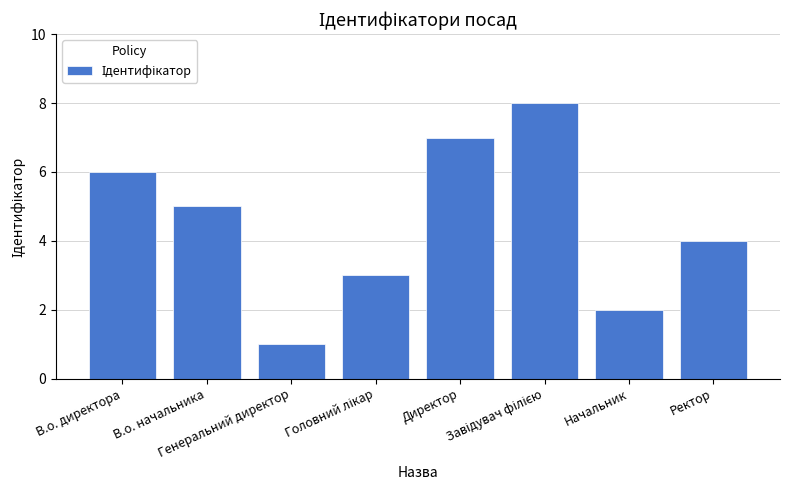

What position from the left is Ректор?

8